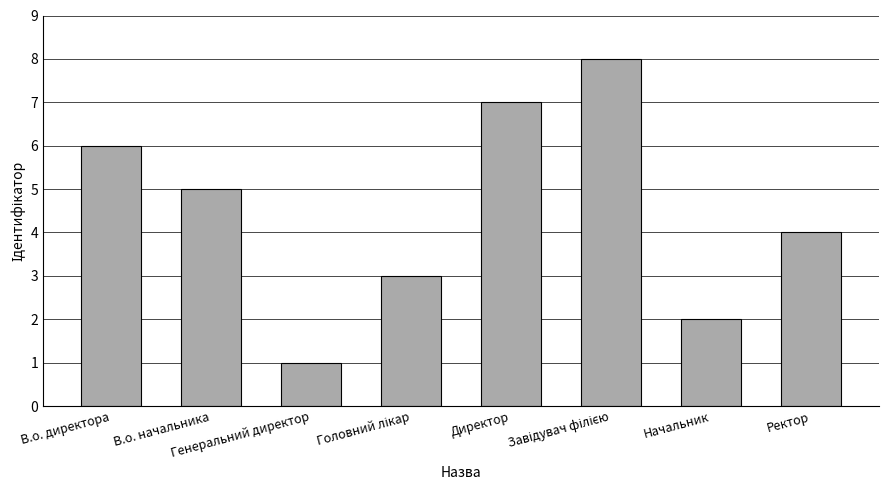

What is the difference between the maximum and minimum values?

7